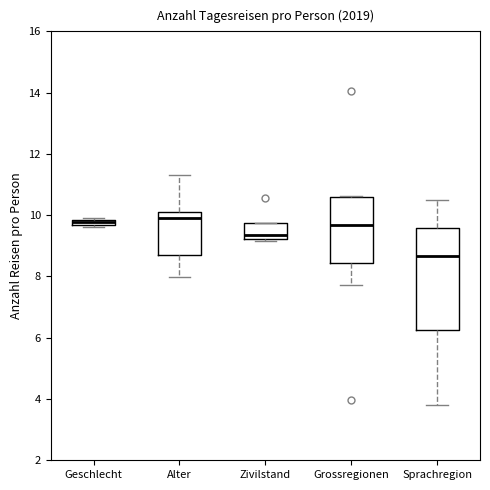

Comparing the boxes themselves (not the whiskers), which one is the tallest?

Sprachregion